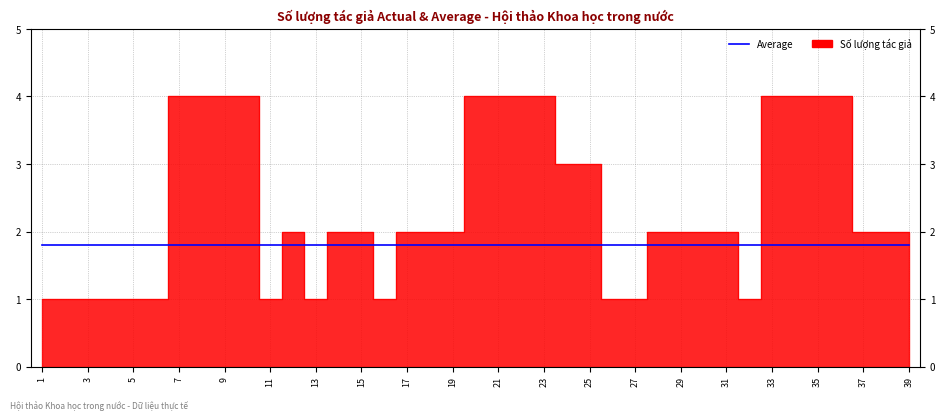

The chart shows a value of 4 at 35. True or false?

True